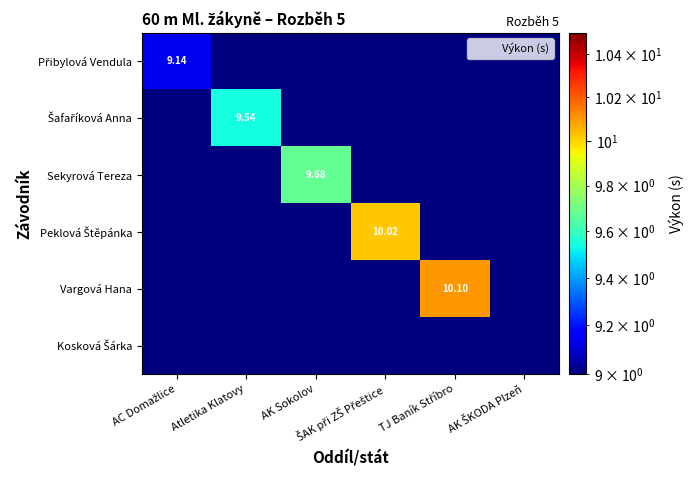

What is the maximum value for Šafaříková Anna?

9.5